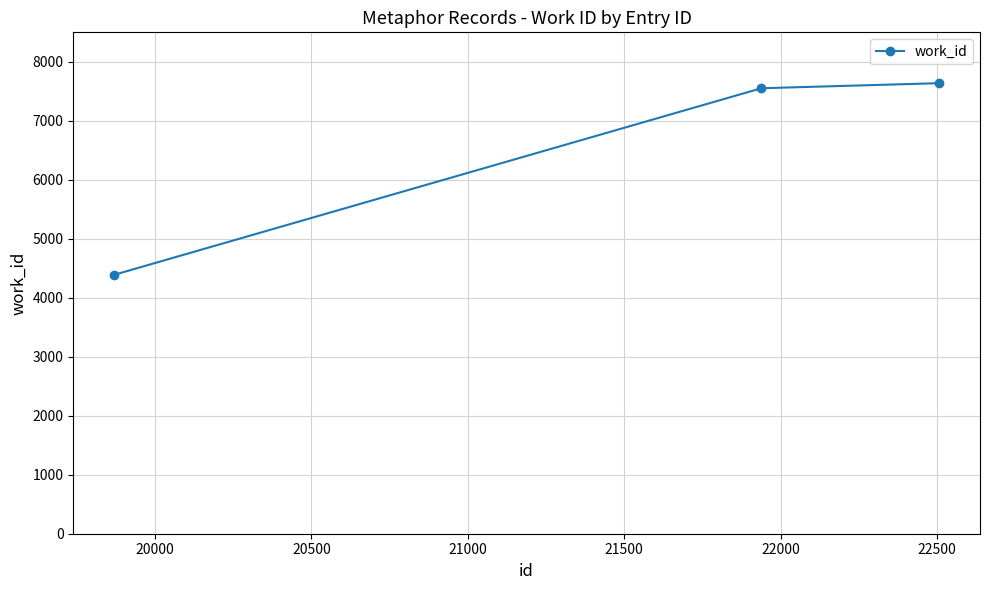

What is the sum of all values?

19581